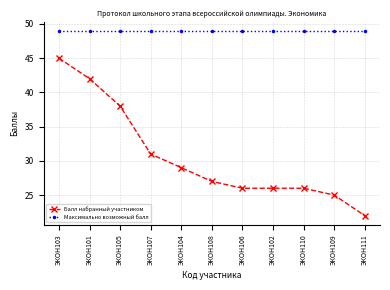

What is the label of the 10th point from the left?

ЭКОН109